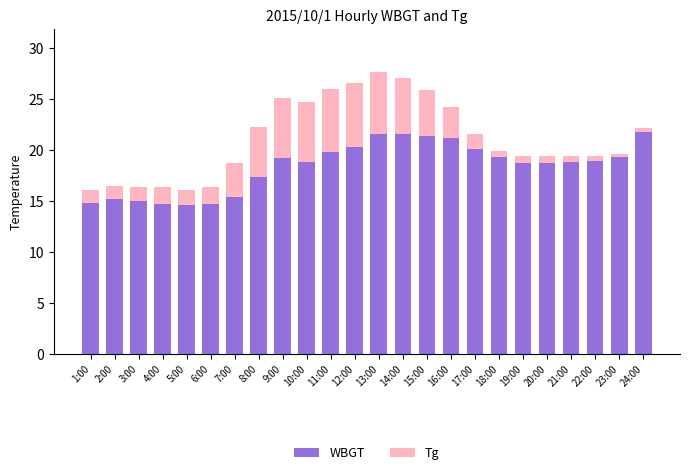

How many data points does each series have?

24